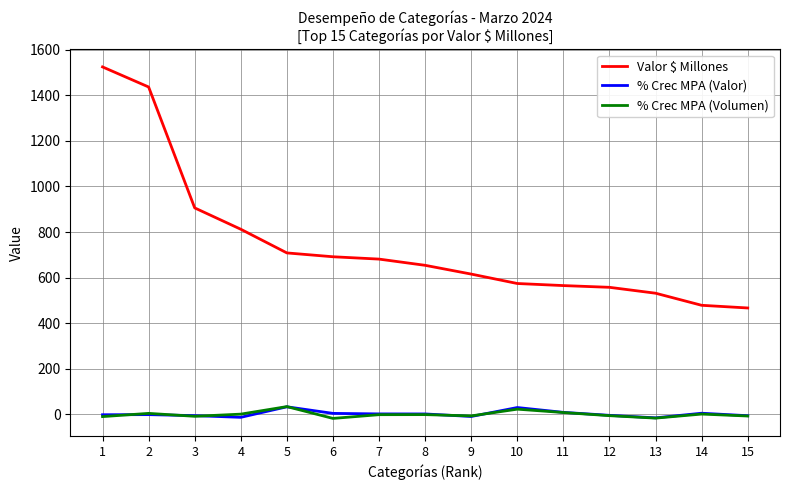

What is the difference between the second highest and second lowest values in the % Crec MPA (Volumen) series?

39.3